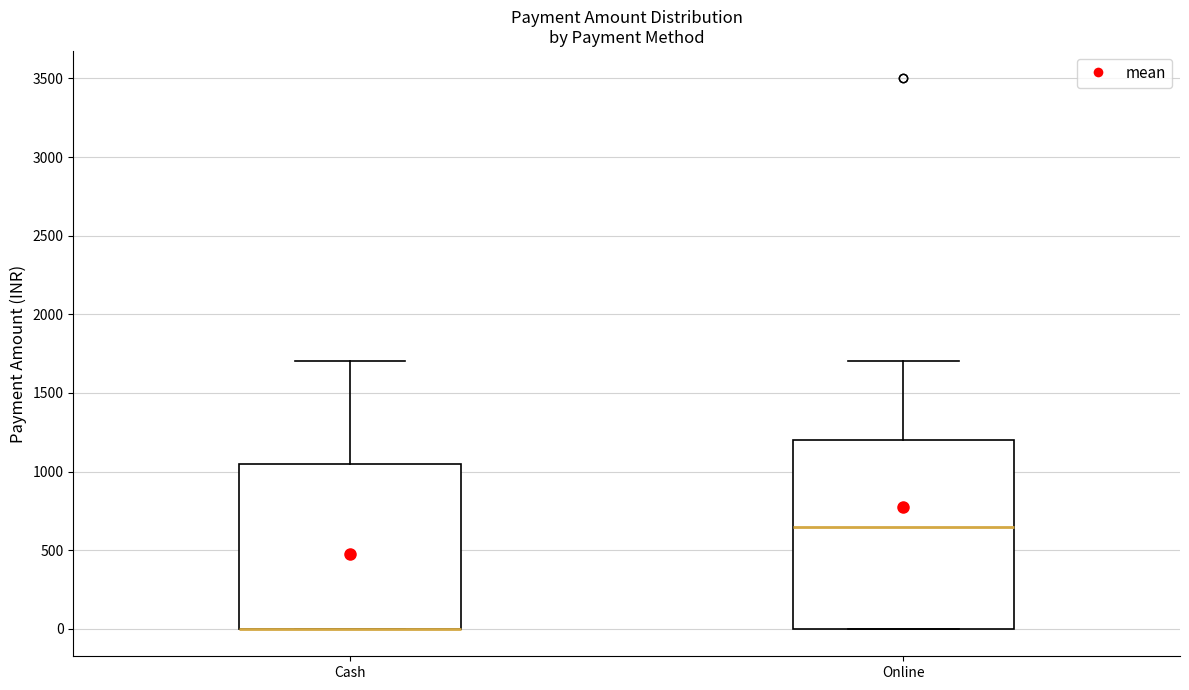

Reading left to right, transcribe this box plot: for each box, give where its median line is, the range the box spans, and where its two whiskers end, as read against the y-axis. The values are not printed on the chart, so give them approximately, as read against the axis.

Cash: median 0 (drawn on the box's lower edge), box 0 to 1050, whiskers 0 to 1700
Online: median 650, box 0 to 1200, whiskers 0 to 1700